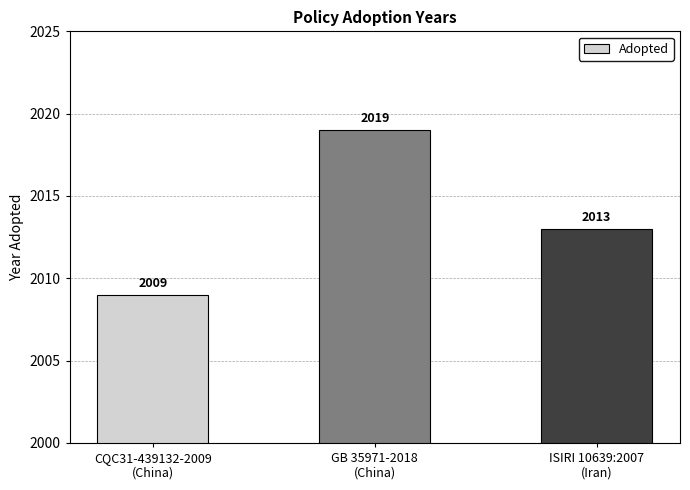

The chart shows a value of 2013 at ISIRI 10639:2007
(Iran). True or false?

True